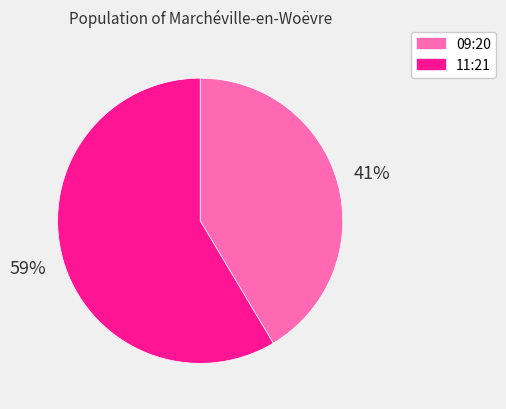

To the nearest percent, what is the average slice percentage?

50%